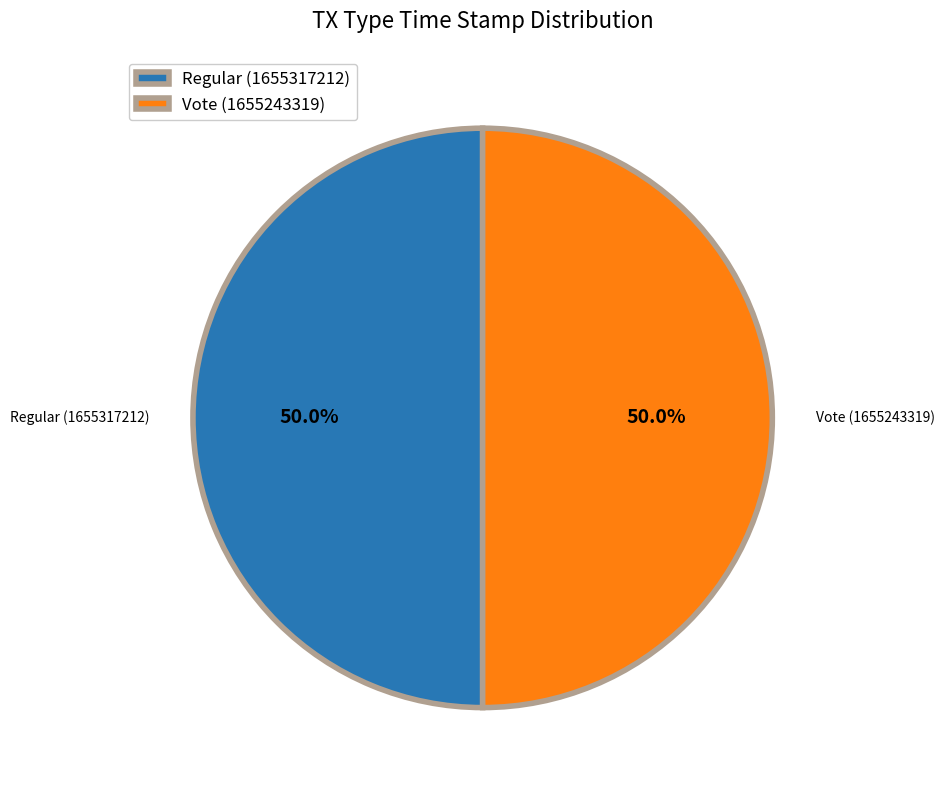

Combined, what portion of the pie is Vote (1655243319) and Regular (1655317212)?

100.0%